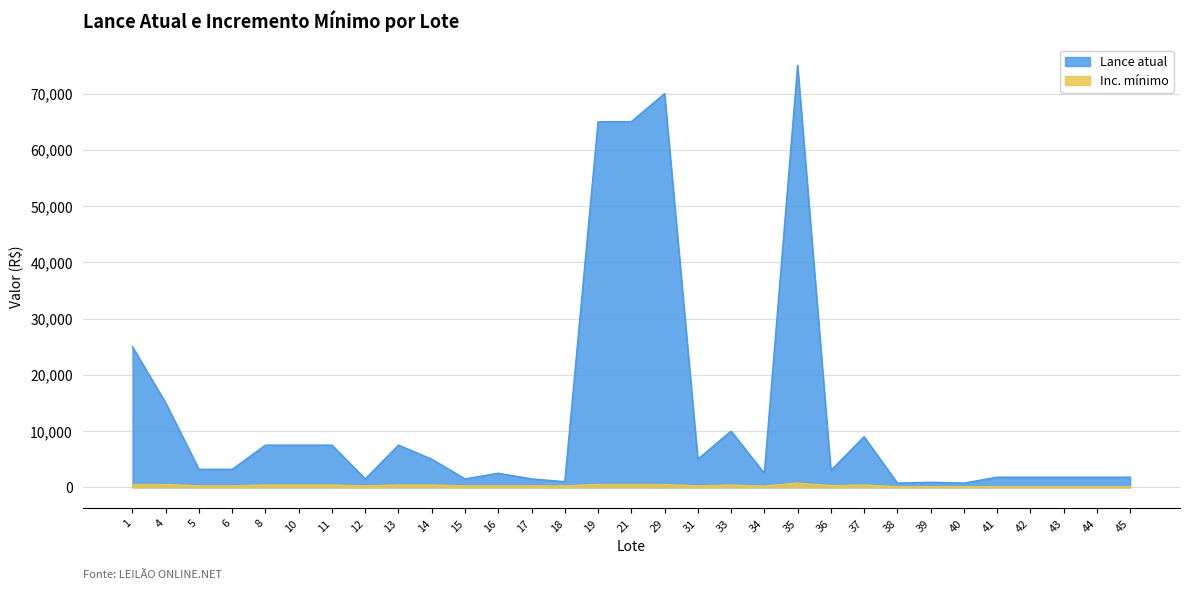

Which series has the largest total across all categories?

Lance atual